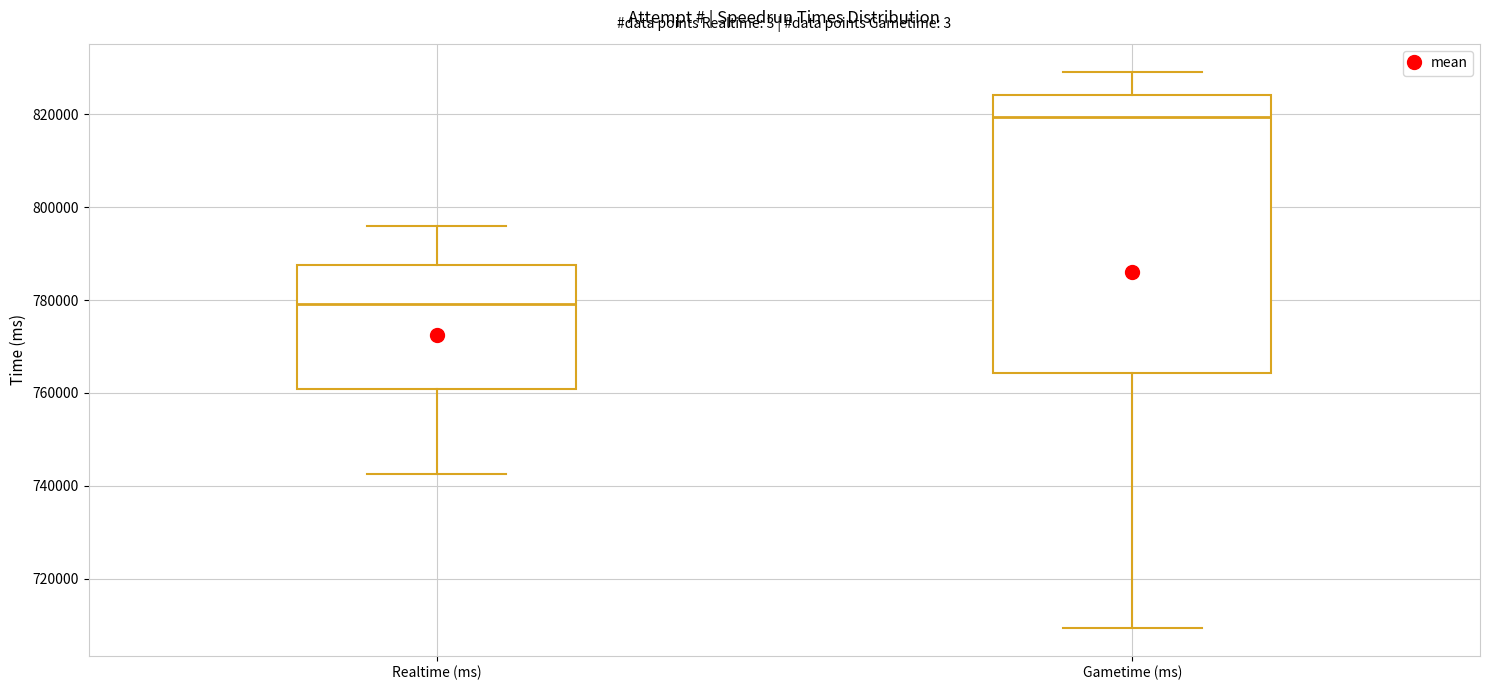

Where is the lower edge of the box for Realtime (ms) on the y-axis? The values are not printed on the chart, so give them approximately, as read against the axis.

760000